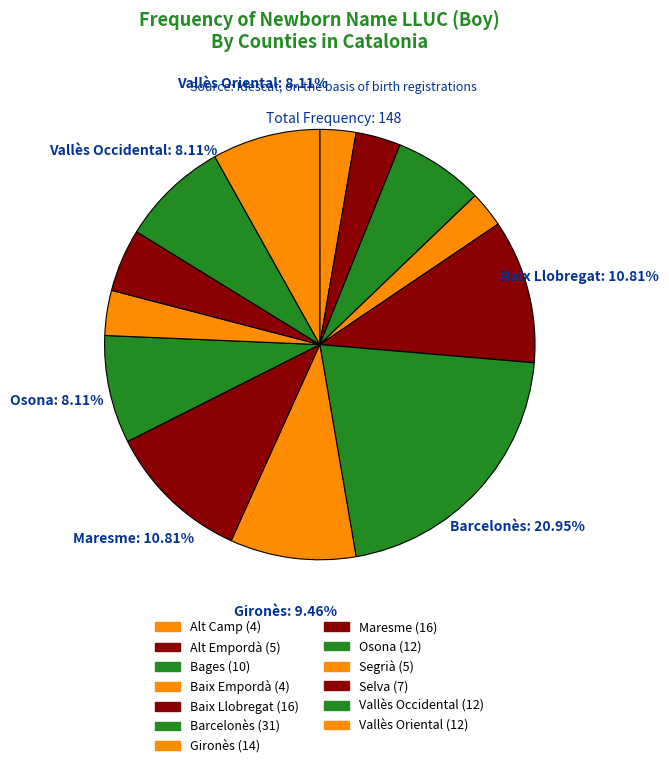

What portion of the pie excludes Vallès Occidental?

91.9%